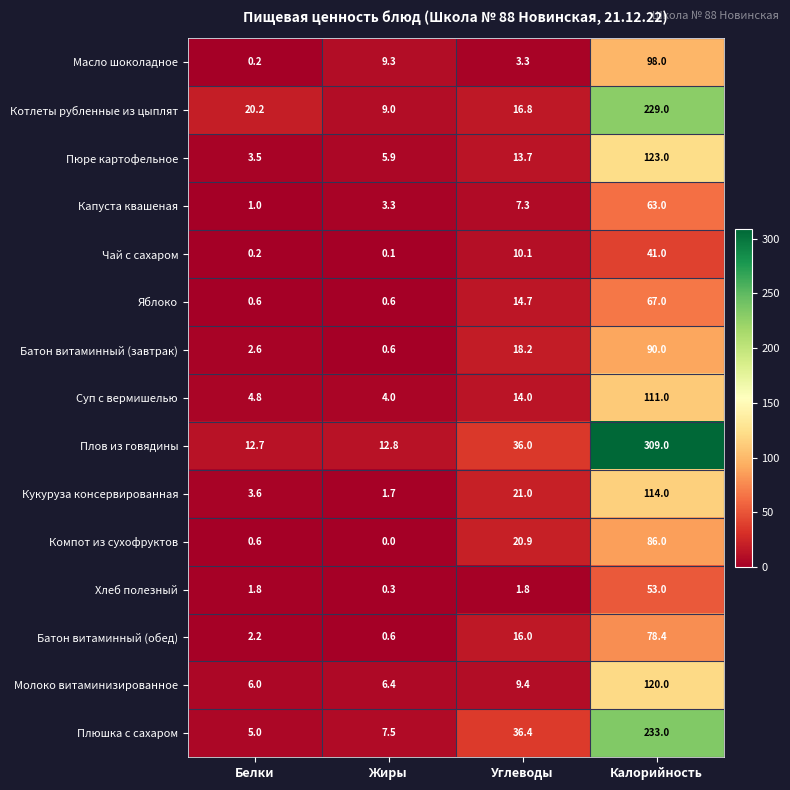

At which category does the chart reach its minimum across all series?

Жиры